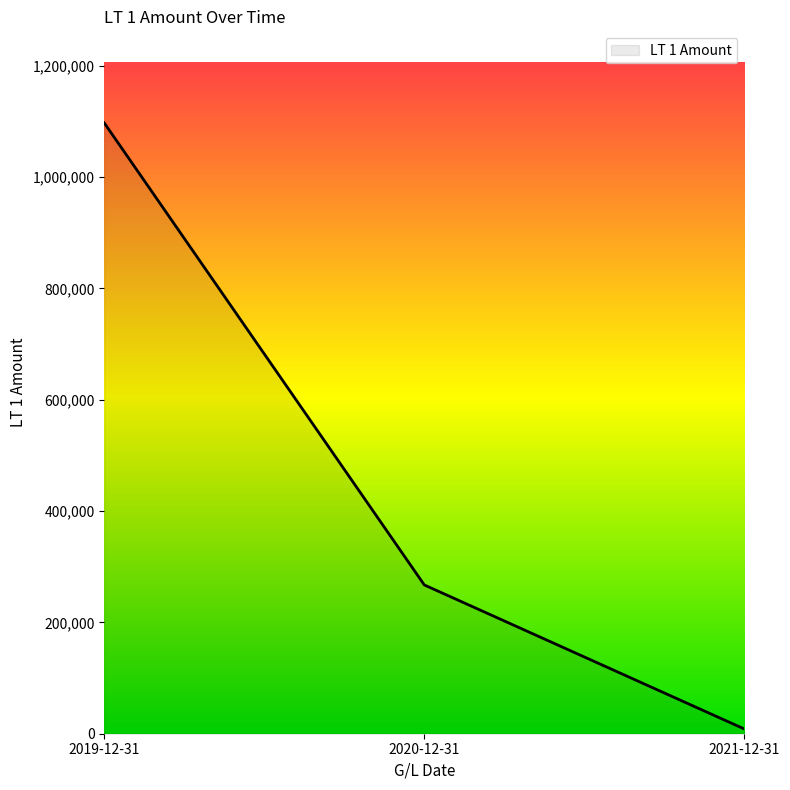

At which label does the data first exceed 267311?

2019-12-31